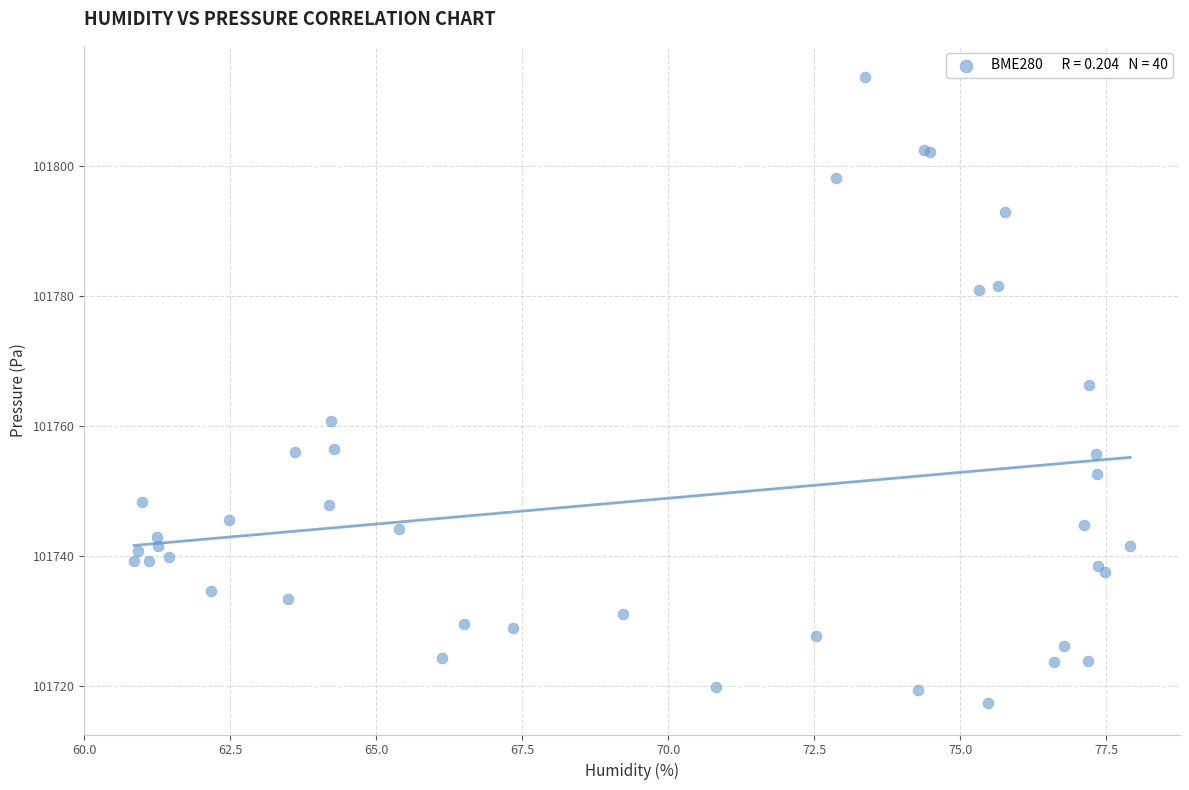

What Y value in the scatter plot is closest to 101765?

101766.3